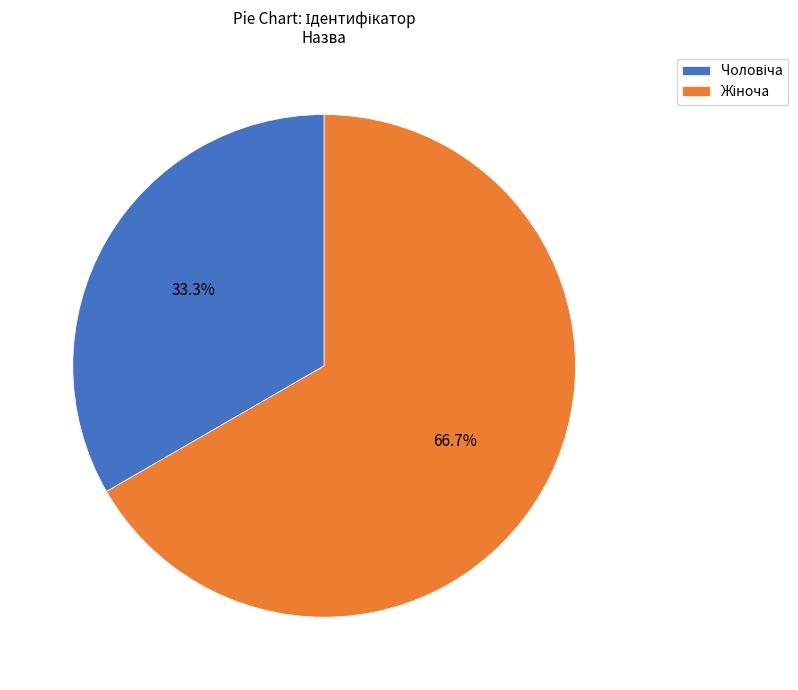

Is there any slice that represents more than half of the pie?

Yes